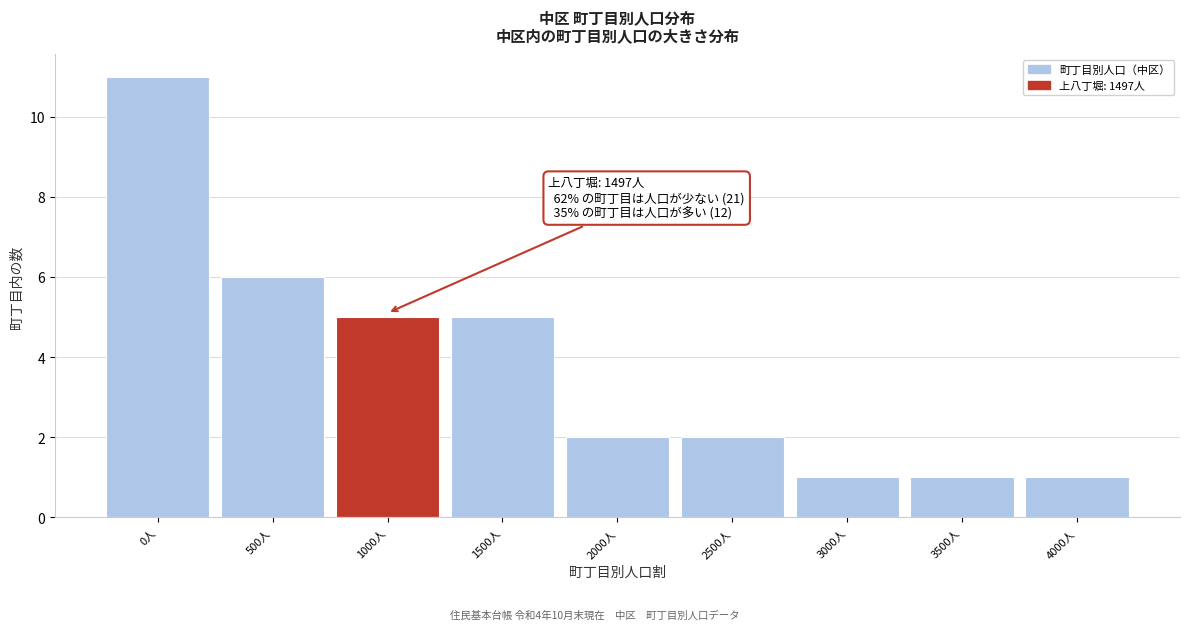

Reading left to right, list all the values displayed in this chart.

0人=11	500人=6	1000人=5	1500人=5	2000人=2	2500人=2	3000人=1	3500人=1	4000人=1